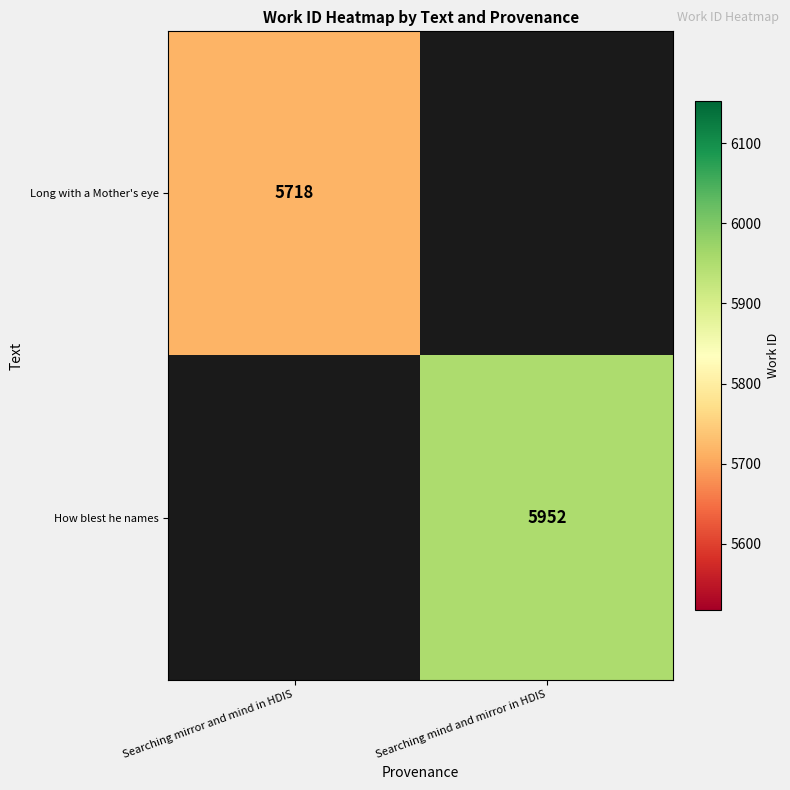

The value of How blest he names at Searching mind and mirror in HDIS is 8662. True or false?

False